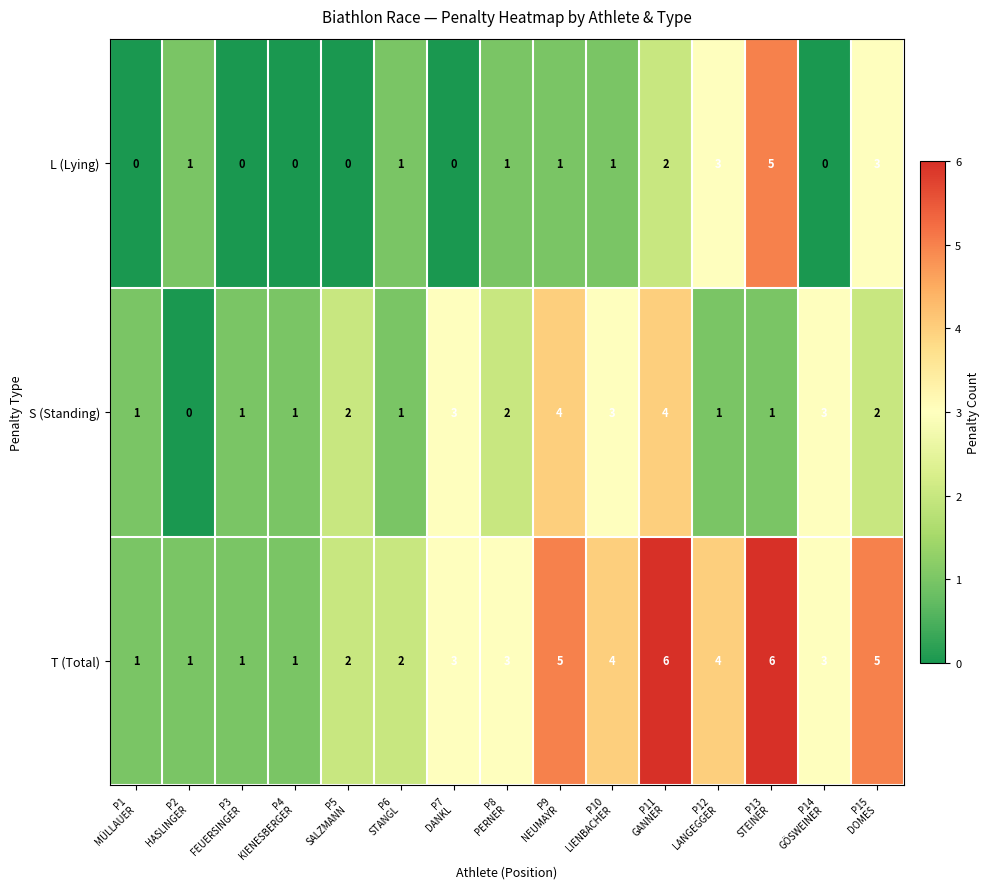

How many values in S (Standing) are above zero?

14